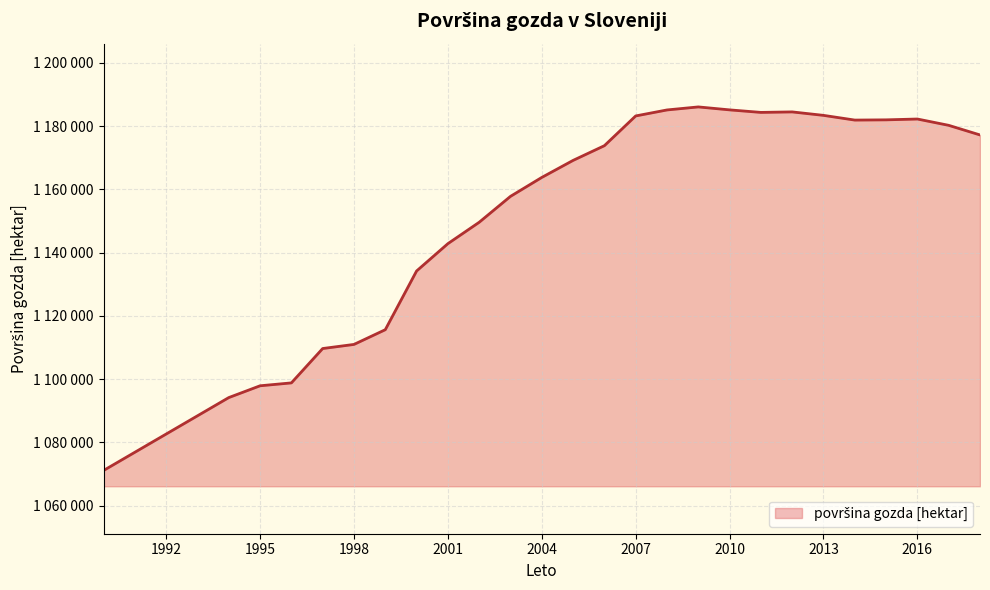

List the labels in order of value, smallest first.

1990, 1991, 1992, 1993, 1994, 1995, 1996, 1997, 1998, 1999, 2000, 2001, 2002, 2003, 2004, 2005, 2006, 2018, 2017, 2014, 2015, 2016, 2007, 2013, 2011, 2012, 2008, 2010, 2009